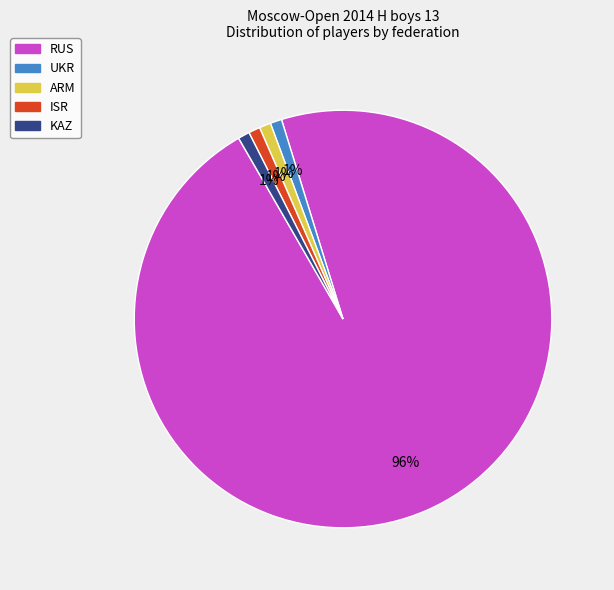

To the nearest percent, what is the combined percentage of UKR and ISR?

2%